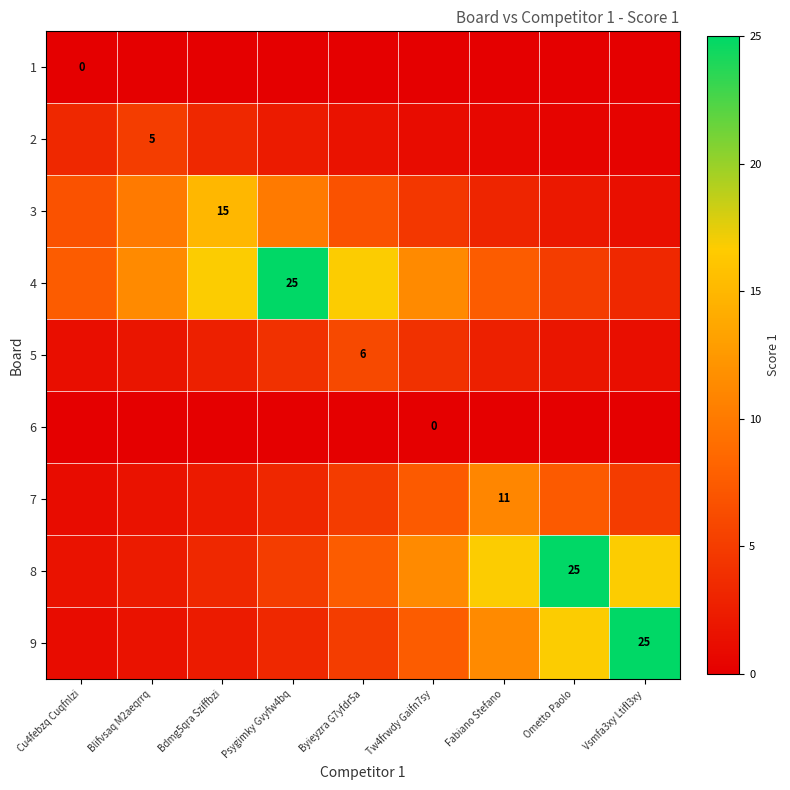

At how many categories does at least one series exceed 20?

3